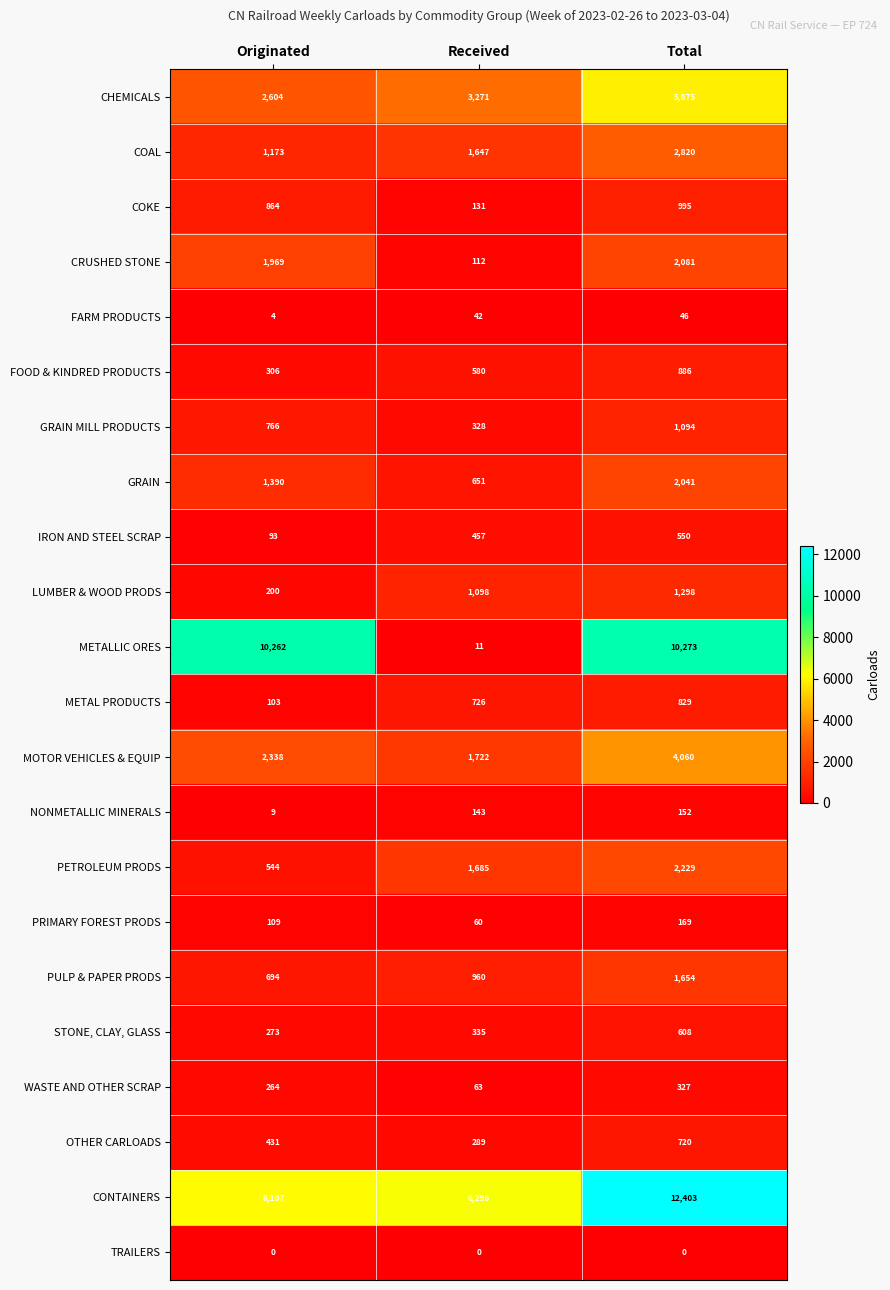

Rank the series at Originated from highest to lowest value.

METALLIC ORES, CONTAINERS, CHEMICALS, MOTOR VEHICLES & EQUIP, CRUSHED STONE, GRAIN, COAL, COKE, GRAIN MILL PRODUCTS, PULP & PAPER PRODS, PETROLEUM PRODS, OTHER CARLOADS, FOOD & KINDRED PRODUCTS, STONE, CLAY, GLASS, WASTE AND OTHER SCRAP, LUMBER & WOOD PRODS, PRIMARY FOREST PRODS, METAL PRODUCTS, IRON AND STEEL SCRAP, NONMETALLIC MINERALS, FARM PRODUCTS, TRAILERS